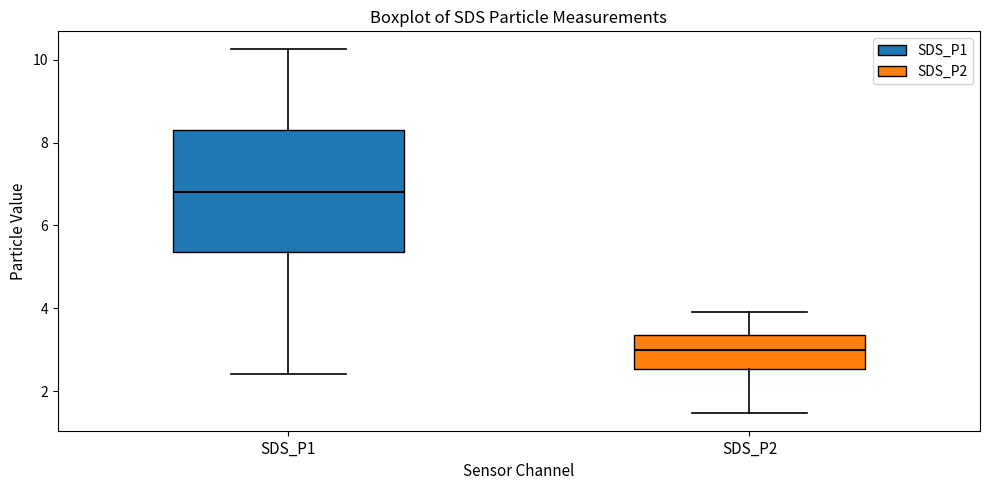

Where is the lower edge of the box for SDS_P2 on the y-axis? The values are not printed on the chart, so give them approximately, as read against the axis.

2.6